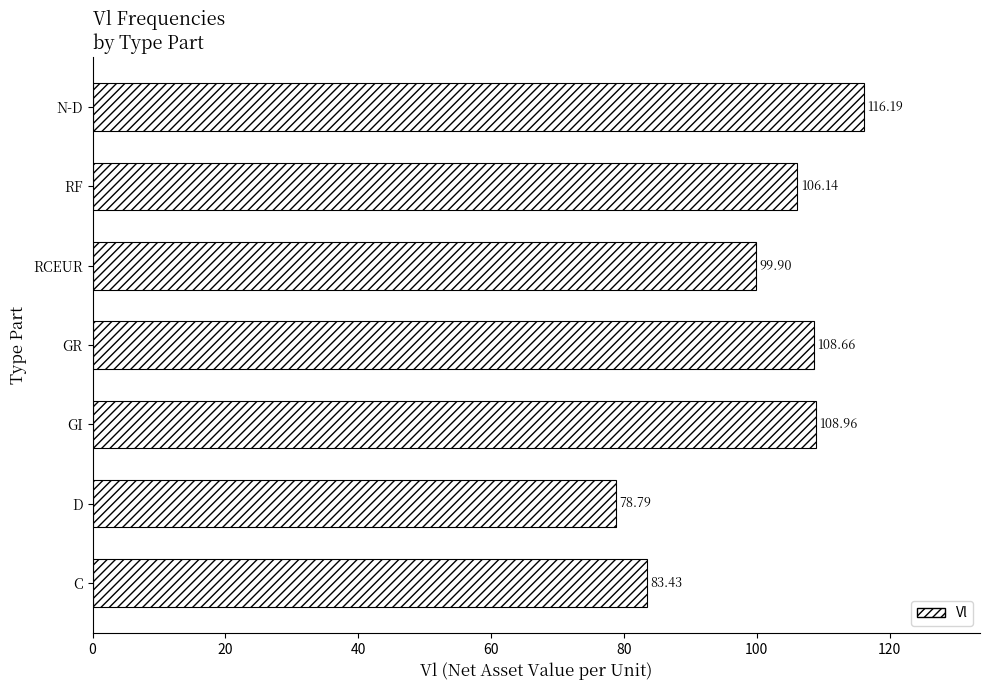

What is the difference between the maximum and minimum values?

37.4